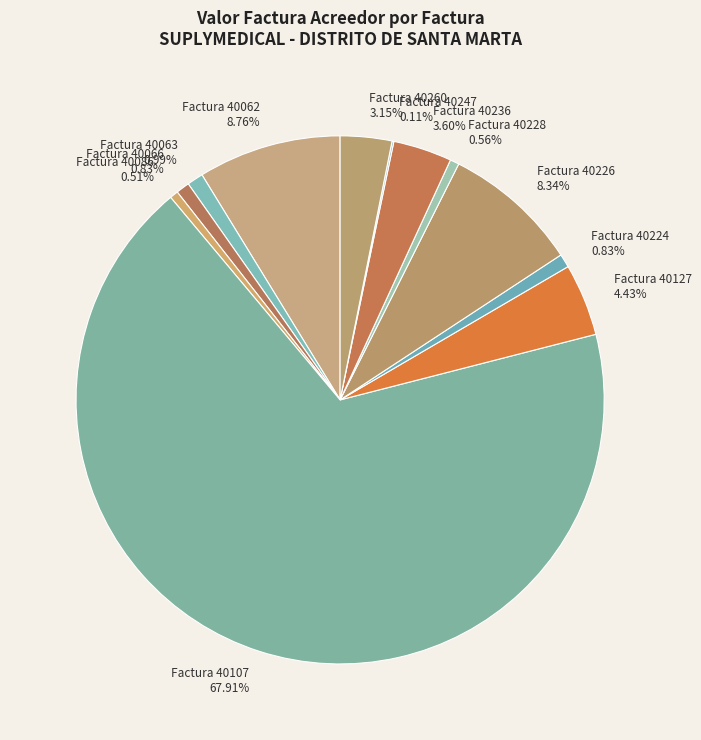

What is the largest slice in the pie chart?

Factura 40107